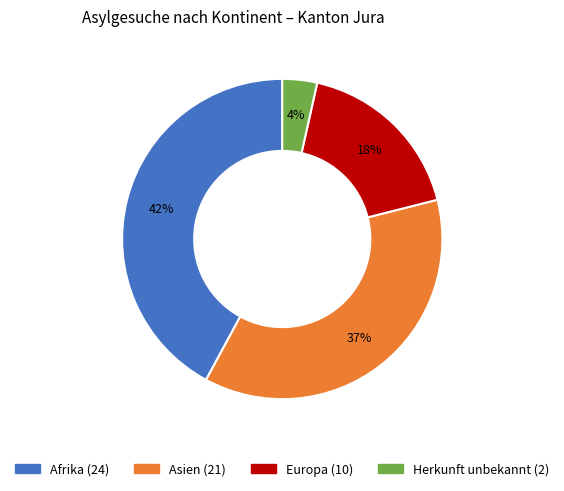

To the nearest percent, what portion does Europa represent?

18%